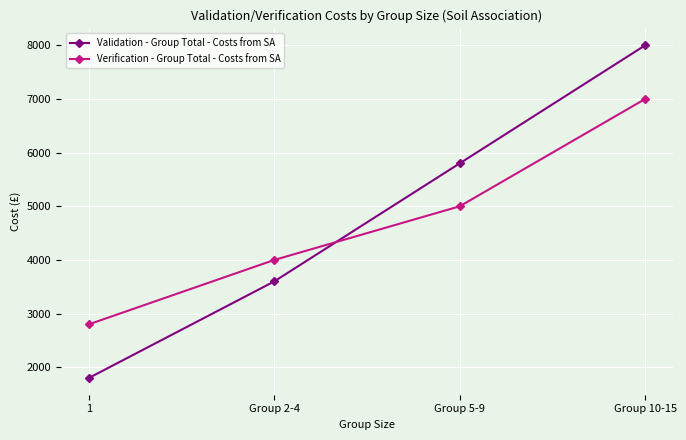

List the labels in order of Validation - Group Total - Costs from SA value, smallest first.

1, Group 2-4, Group 5-9, Group 10-15